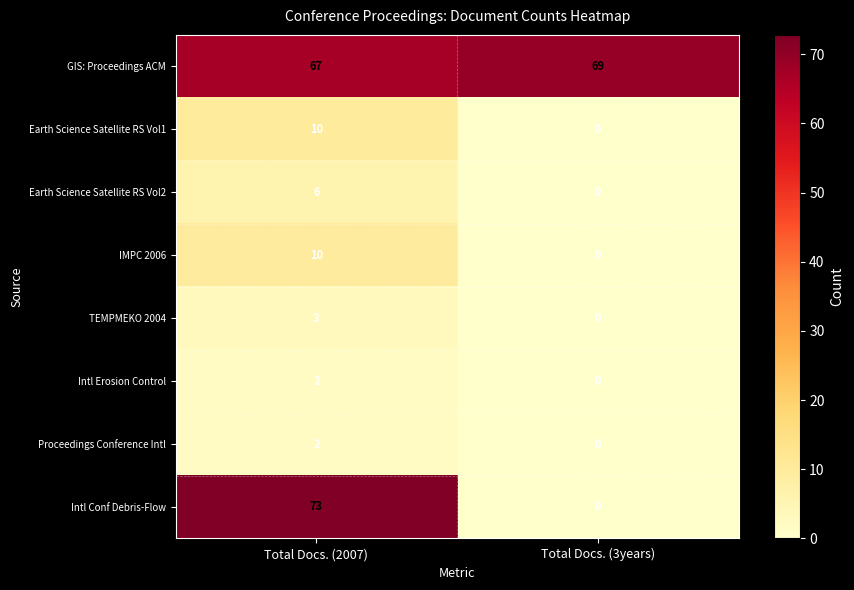

What is the difference between the highest and lowest values at Total Docs. (2007)?

71